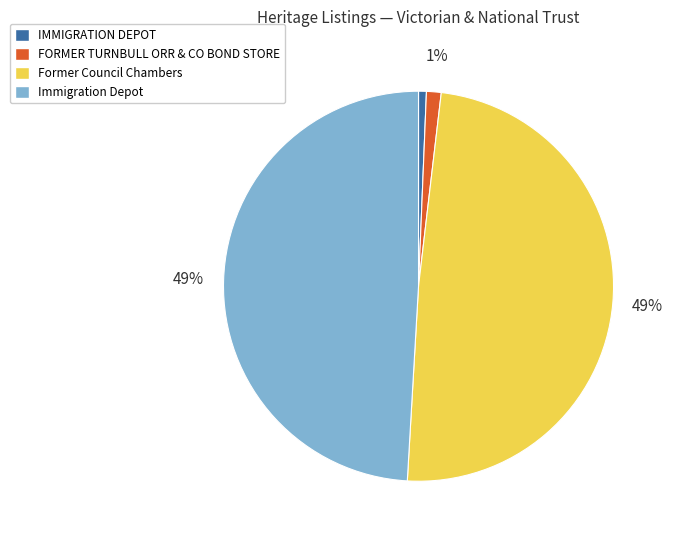

To the nearest percent, what portion does Former Council Chambers represent?

49%